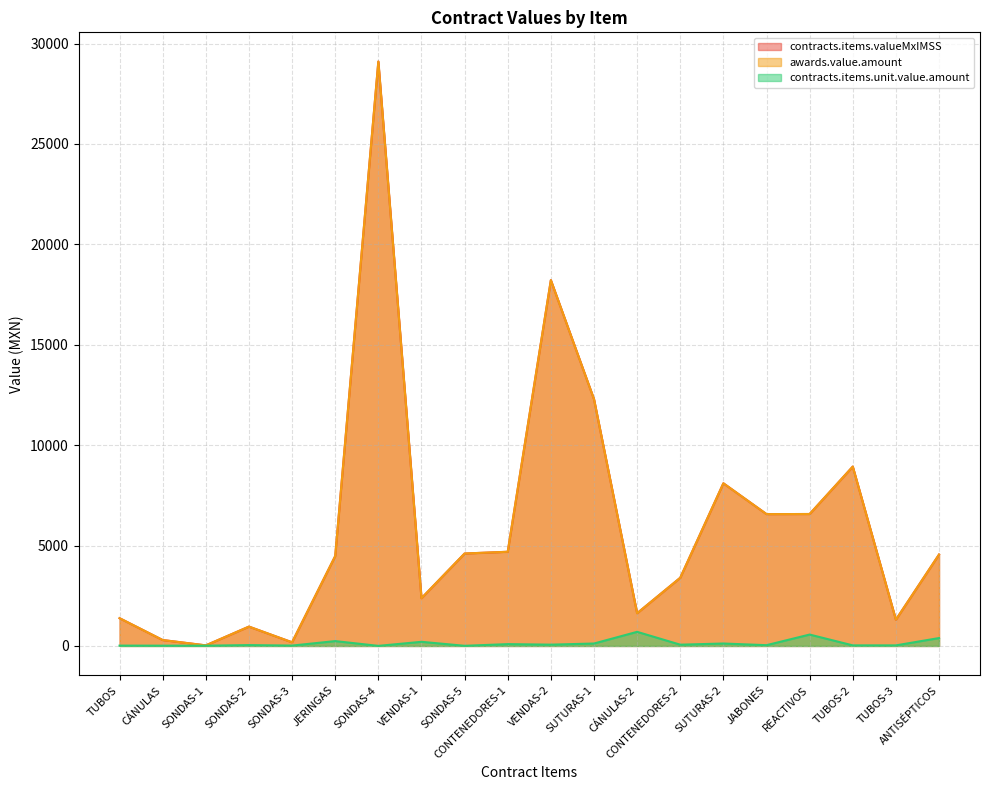

At which category is the sum across all series the highest?

SONDAS-4